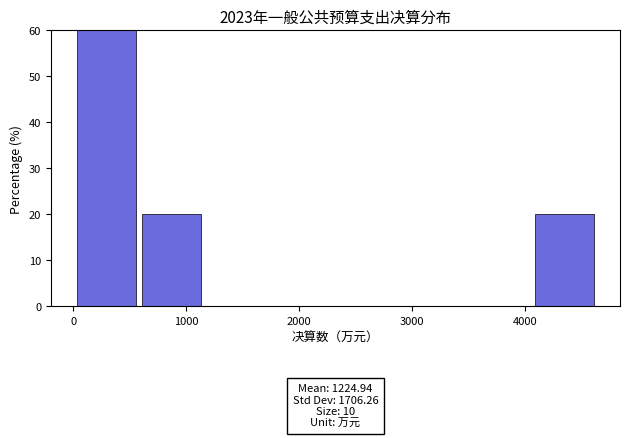

Over which range of the x-axis is the bar tallest?

0 to 600